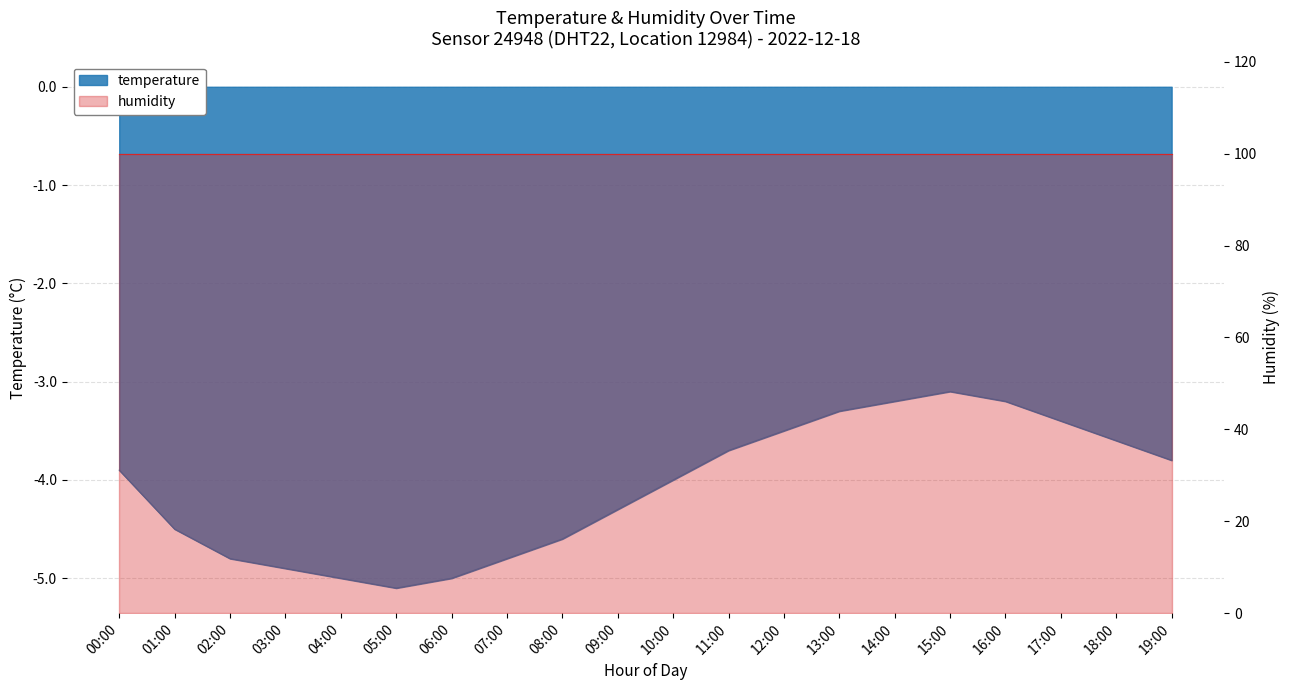

Does the chart have visible grid lines?

Yes